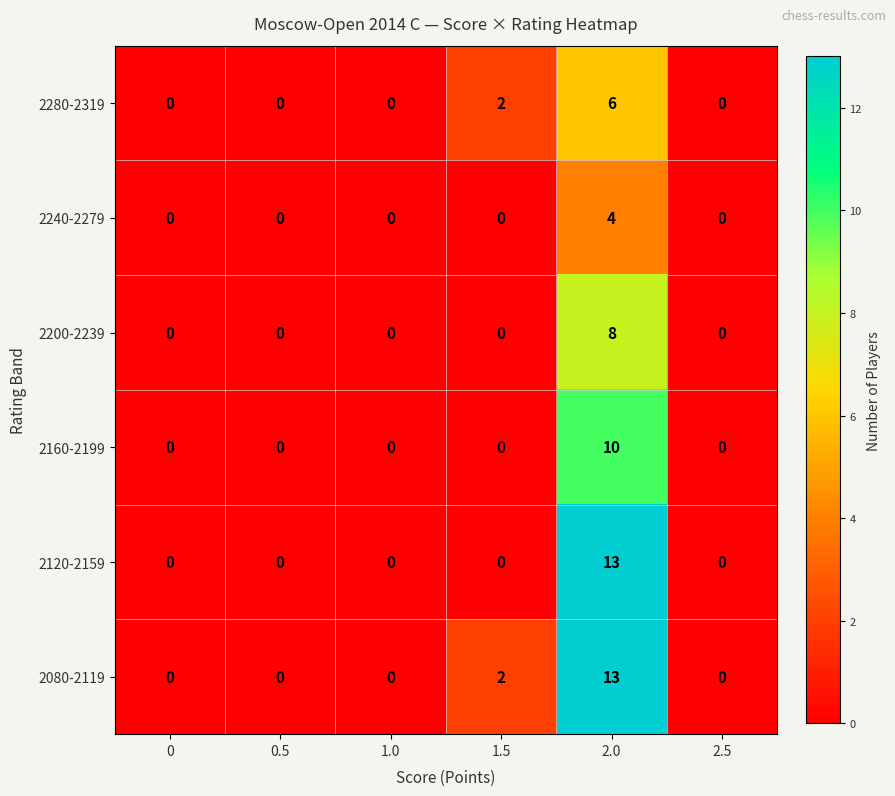

Is the value of 2080-2119 at 1.5 greater than the value of 2200-2239 at 0.5?

Yes